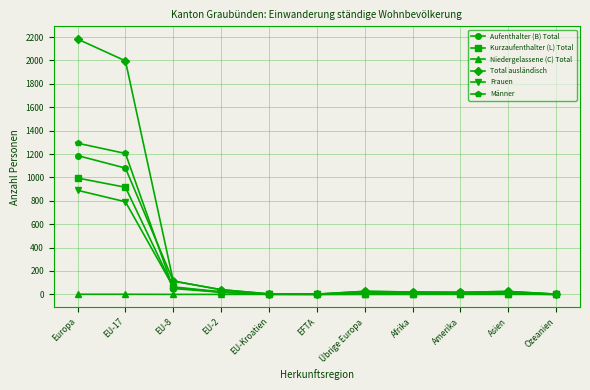

What is the highest value of the Total ausländisch series?

2183